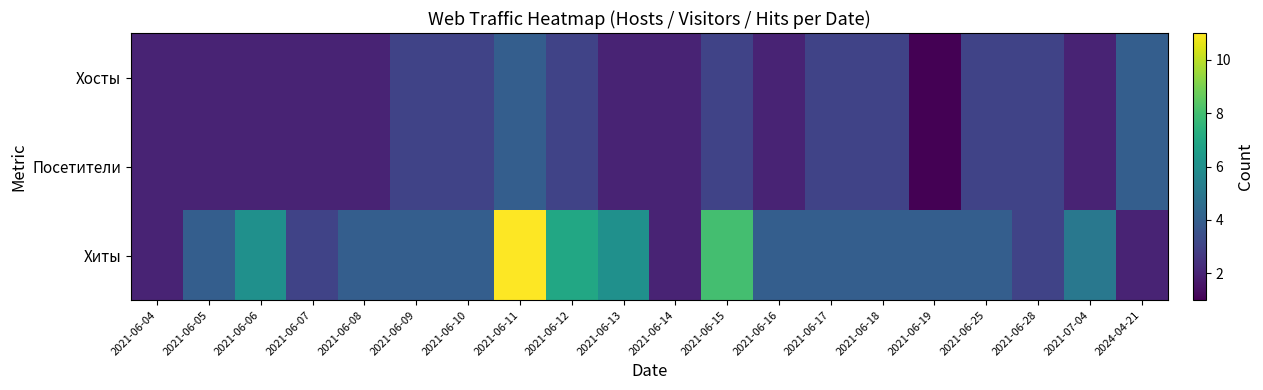

Which has a higher value, 2021-06-18 or 2021-06-05?

2021-06-18